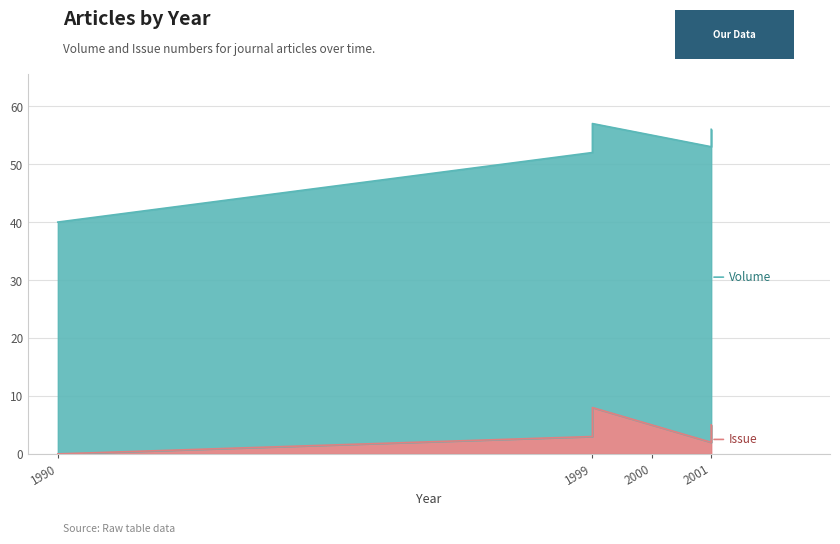

Rank the series by their average value, from lowest to highest.

Issue, Volume